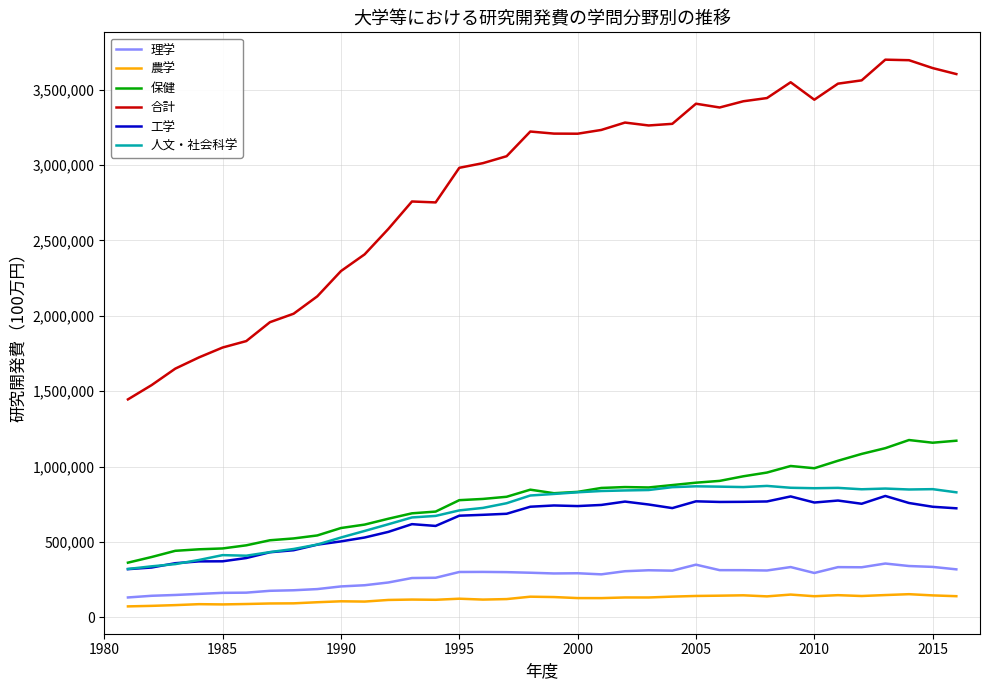

Which series has the largest total across all categories?

合計